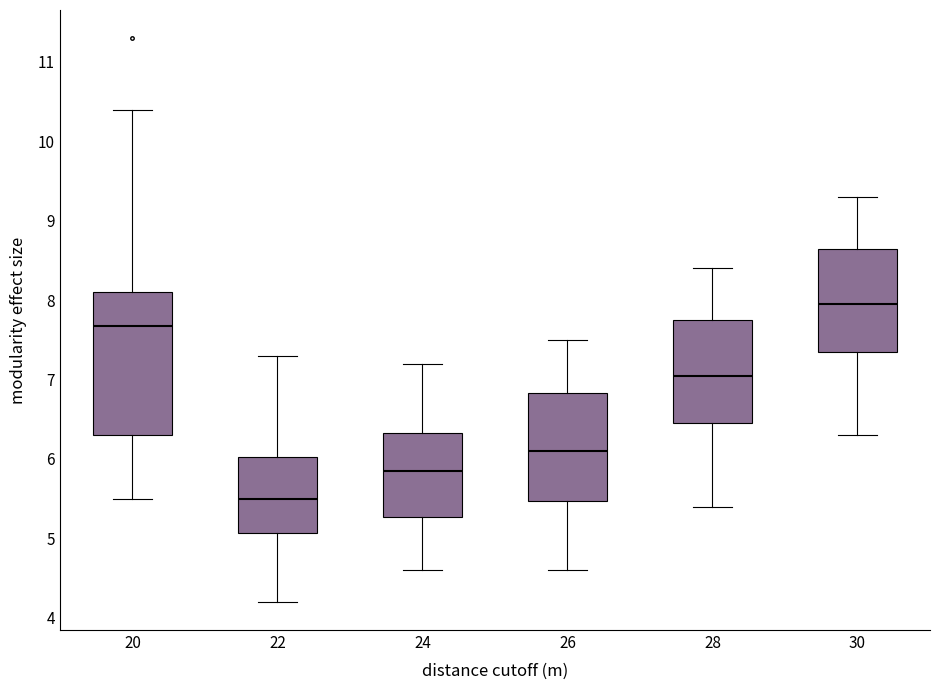

Reading left to right, transcribe this box plot: for each box, give where its median line is, the range the box spans, and where its two whiskers end, as read against the y-axis. The values are not printed on the chart, so give them approximately, as read against the axis.

20: median 7.7, box 6.3 to 8.1, whiskers 5.5 to 10.4
22: median 5.5, box 5.1 to 6.0, whiskers 4.2 to 7.3
24: median 5.9, box 5.3 to 6.3, whiskers 4.6 to 7.2
26: median 6.1, box 5.5 to 6.8, whiskers 4.6 to 7.5
28: median 7.1, box 6.5 to 7.8, whiskers 5.4 to 8.4
30: median 8.0, box 7.4 to 8.7, whiskers 6.3 to 9.3